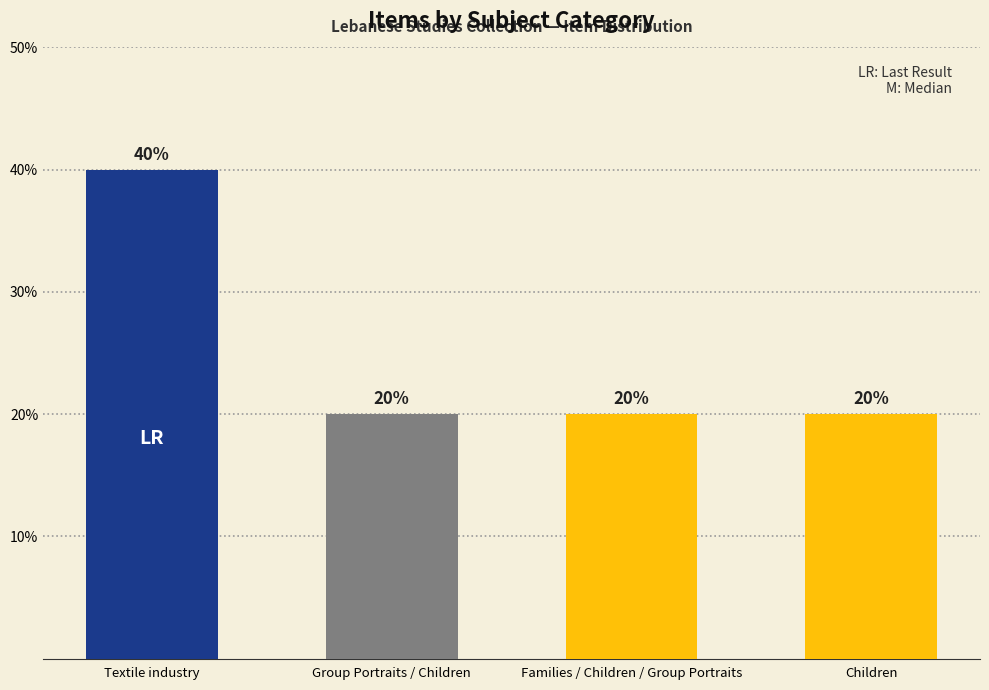

What is the sum of the values at Group Portraits / Children and Families / Children / Group Portraits?

40